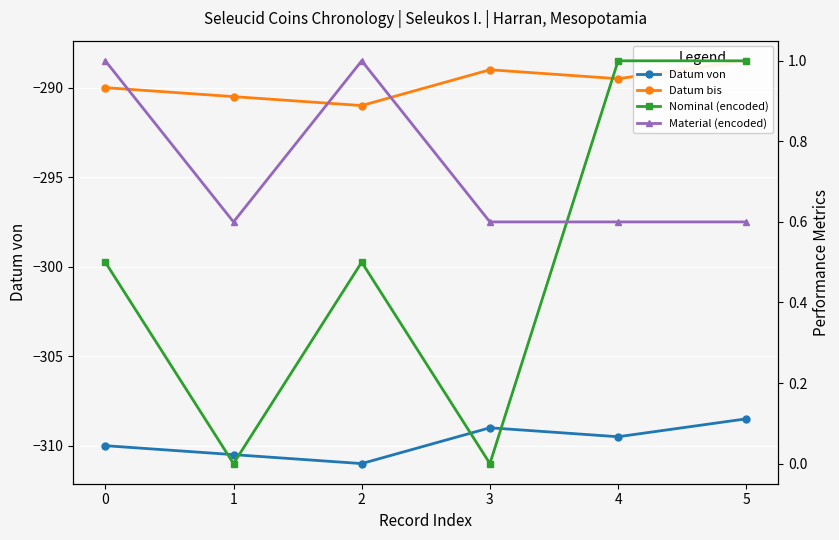

List the series in order of their peak value, highest first.

Nominal (encoded), Material (encoded), Datum bis, Datum von